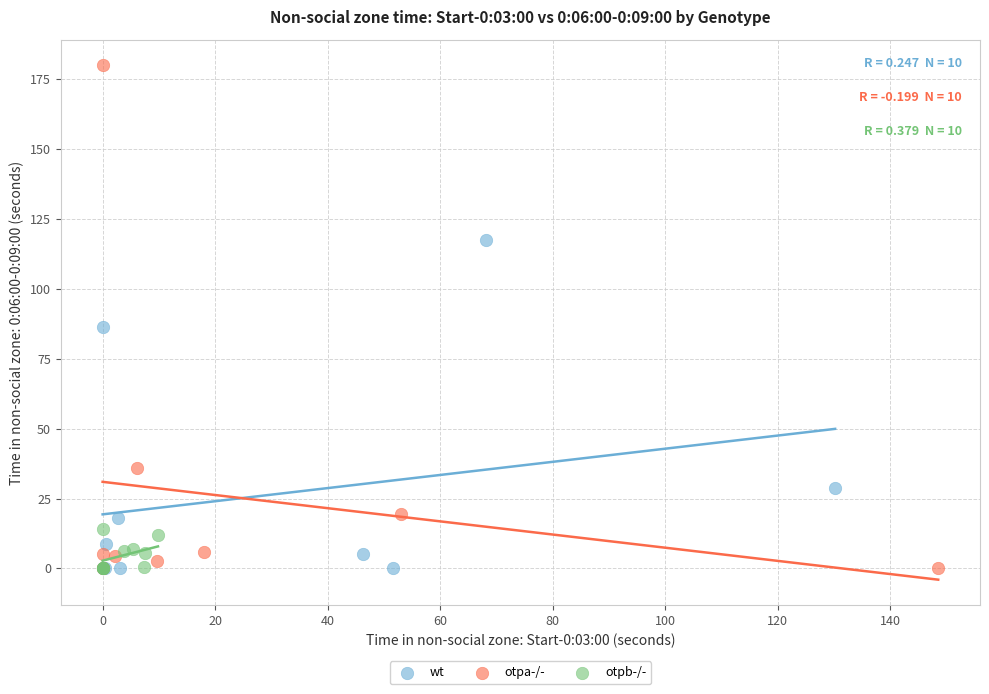

Which series reaches the maximum Y coordinate?

otpa-/-